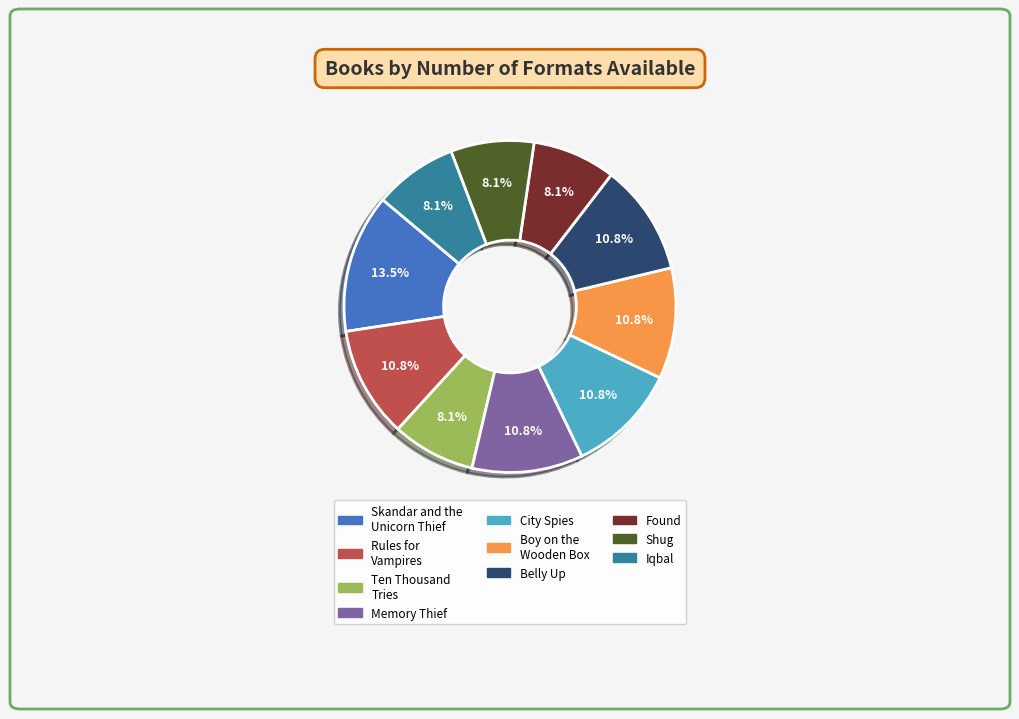

Is the sum of Rules for Vampires and Skandar and the Unicorn Thief greater than half?

No